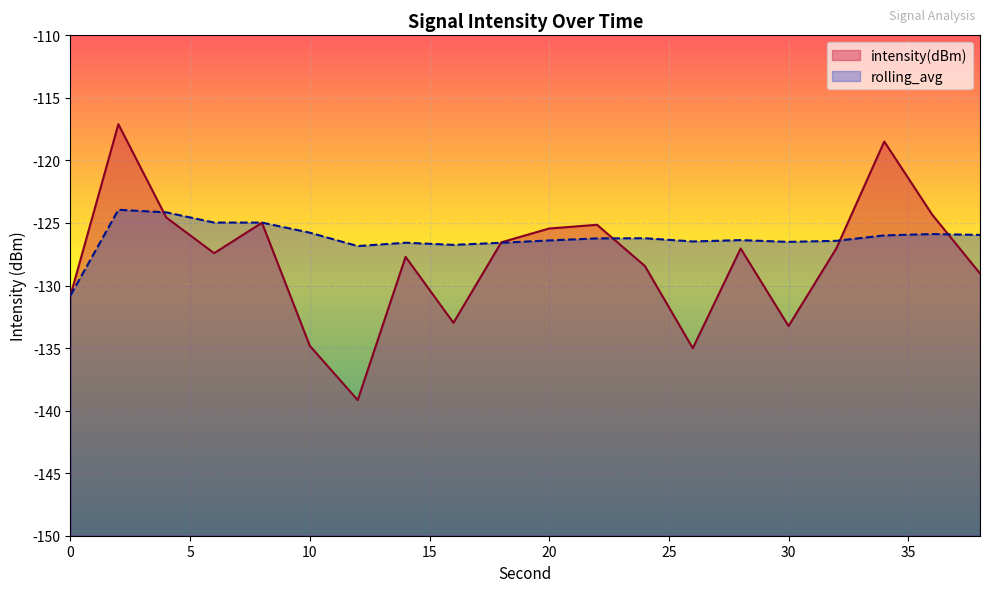

What is the difference between the rolling_avg values at 20 and 4?

2.2